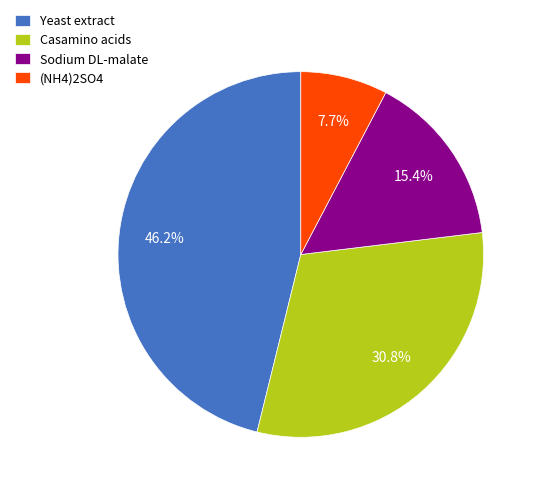

Is the sum of Casamino acids and Yeast extract greater than half?

Yes